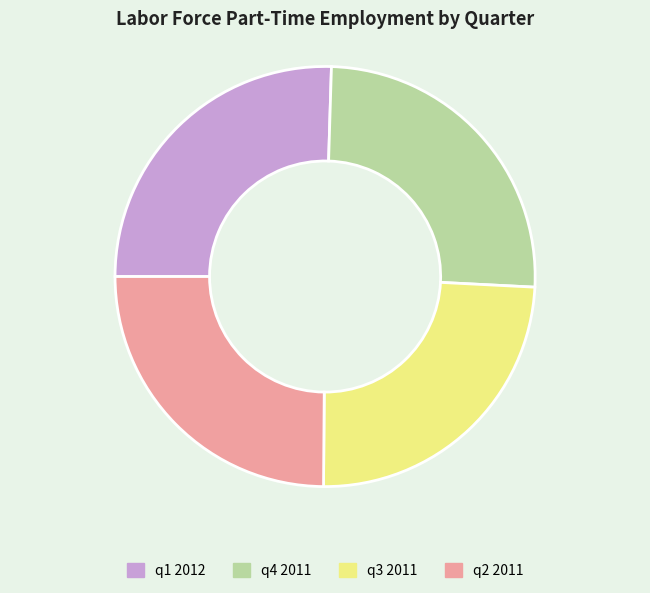

Approximately how many times larger is the value at q2 2011 compared to q1 2012?

1.0